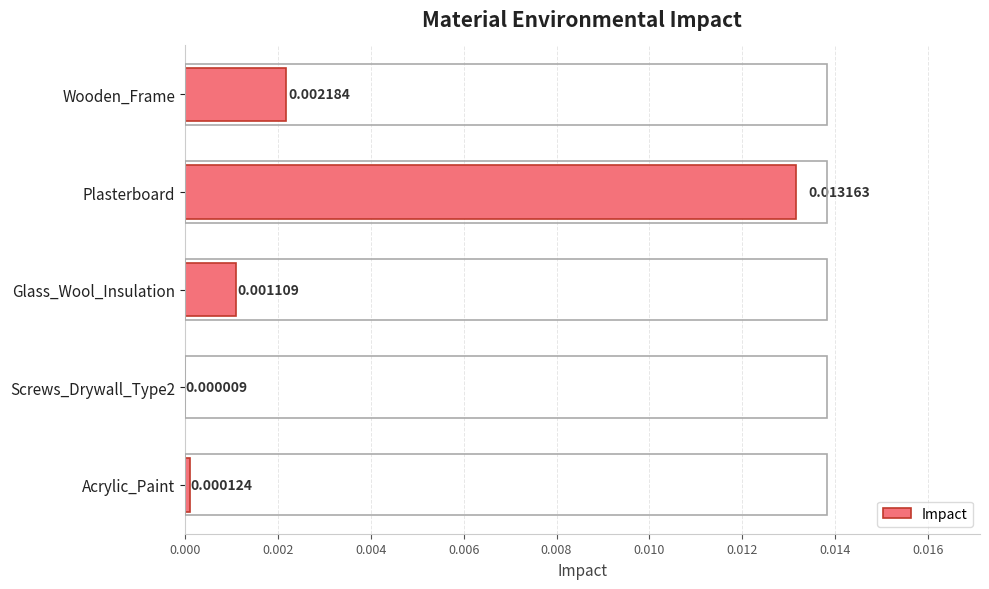

Which has a higher value, Acrylic_Paint or Glass_Wool_Insulation?

Glass_Wool_Insulation